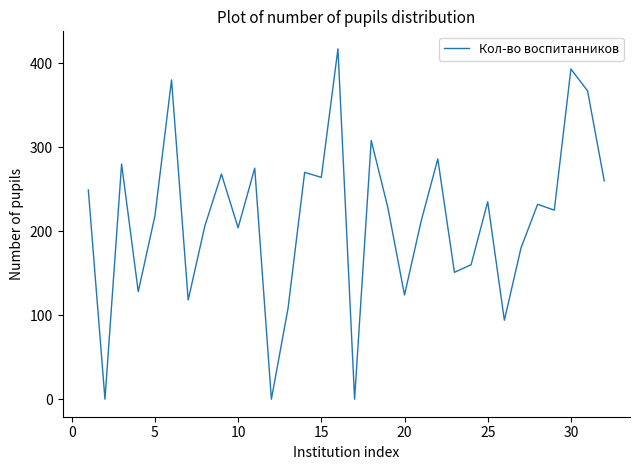

What is the greatest value displayed?

417